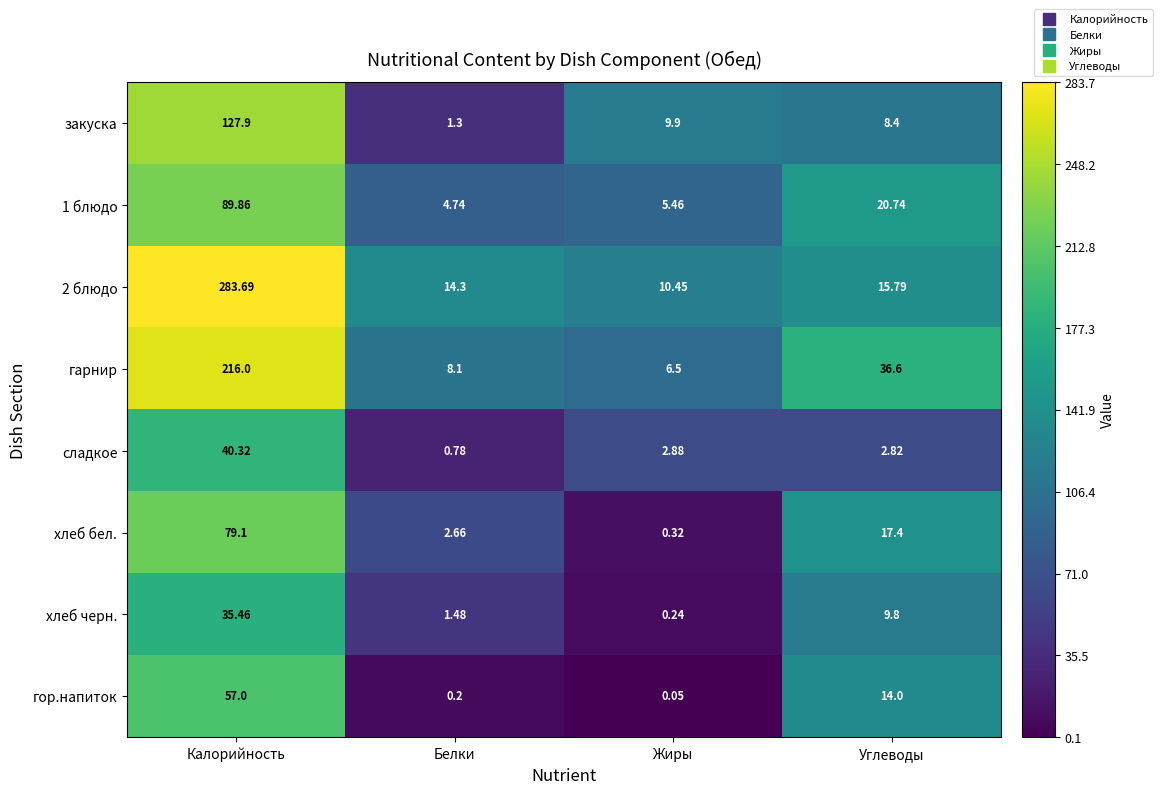

At which category is the sum across all series the highest?

Калорийность